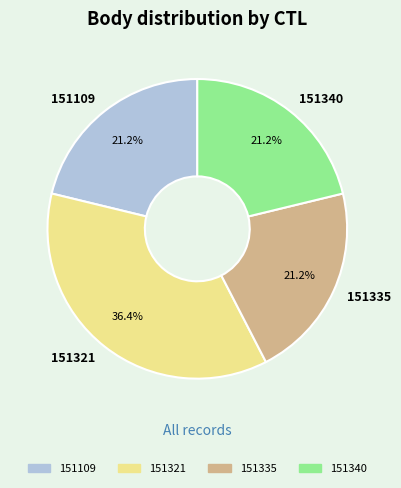

How many slices are in this pie chart?

4